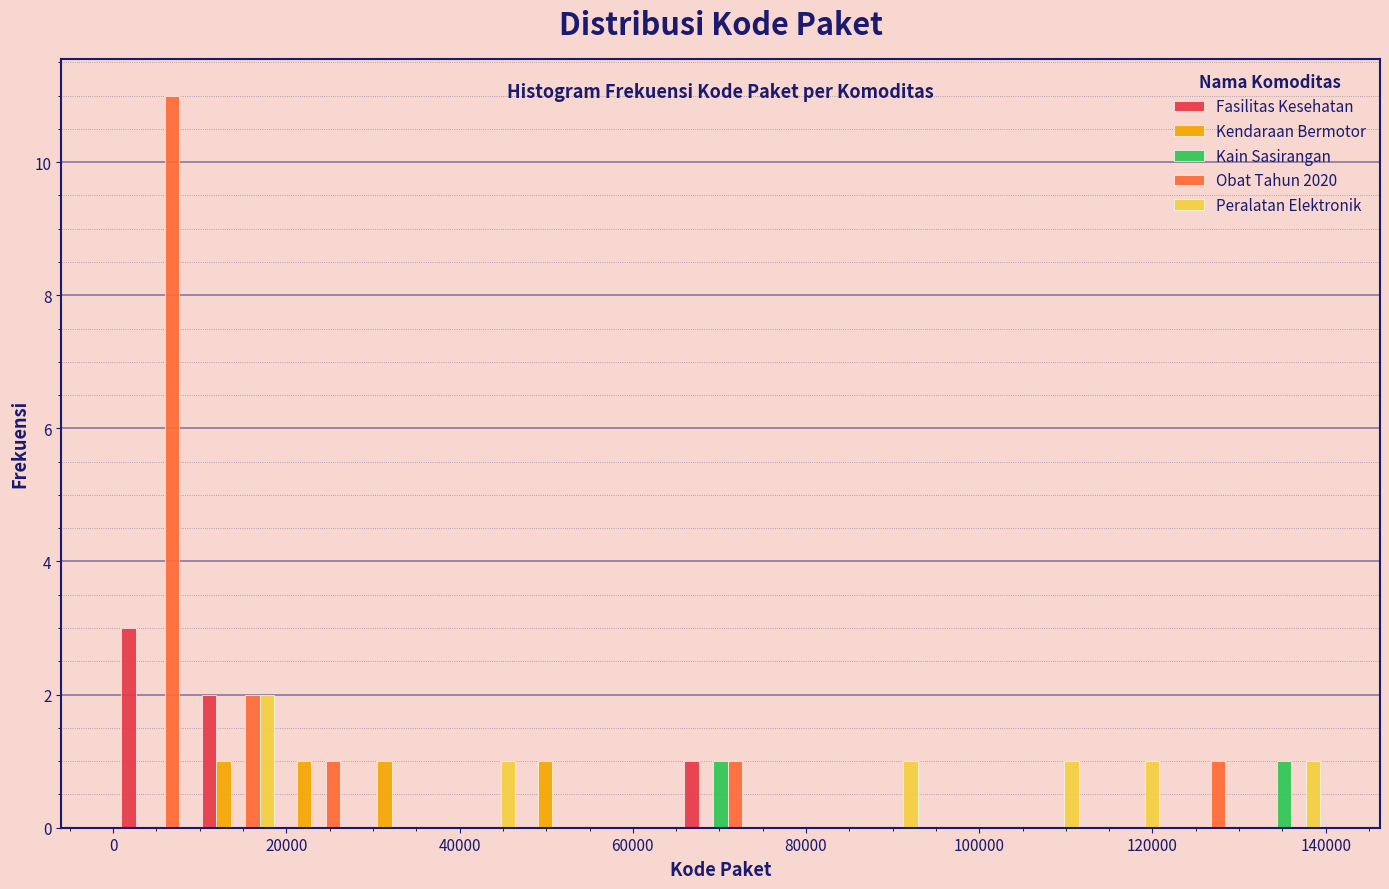

Reading left to right, transcribe this chart: for each range on the x-axis, give the height of each series' bar. Neither the bar edges nor the heights are printed on the chart, so give them approximately, as read against the axes.

0 to 10000: Fasilitas Kesehatan=3	Kendaraan Bermotor=0	Kain Sasirangan=0	Obat Tahun 2020=11	Peralatan Elektronik=0
10000 to 20000: Fasilitas Kesehatan=2	Kendaraan Bermotor=1	Kain Sasirangan=0	Obat Tahun 2020=2	Peralatan Elektronik=2
20000 to 28000: Fasilitas Kesehatan=0	Kendaraan Bermotor=1	Kain Sasirangan=0	Obat Tahun 2020=1	Peralatan Elektronik=0
28000 to 38000: Fasilitas Kesehatan=0	Kendaraan Bermotor=1	Kain Sasirangan=0	Obat Tahun 2020=0	Peralatan Elektronik=0
38000 to 46000: Fasilitas Kesehatan=0	Kendaraan Bermotor=0	Kain Sasirangan=0	Obat Tahun 2020=0	Peralatan Elektronik=1
46000 to 56000: Fasilitas Kesehatan=0	Kendaraan Bermotor=1	Kain Sasirangan=0	Obat Tahun 2020=0	Peralatan Elektronik=0
56000 to 66000: Fasilitas Kesehatan=0	Kendaraan Bermotor=0	Kain Sasirangan=0	Obat Tahun 2020=0	Peralatan Elektronik=0
66000 to 74000: Fasilitas Kesehatan=1	Kendaraan Bermotor=0	Kain Sasirangan=1	Obat Tahun 2020=1	Peralatan Elektronik=0
74000 to 84000: Fasilitas Kesehatan=0	Kendaraan Bermotor=0	Kain Sasirangan=0	Obat Tahun 2020=0	Peralatan Elektronik=0
84000 to 94000: Fasilitas Kesehatan=0	Kendaraan Bermotor=0	Kain Sasirangan=0	Obat Tahun 2020=0	Peralatan Elektronik=1
94000 to 102000: Fasilitas Kesehatan=0	Kendaraan Bermotor=0	Kain Sasirangan=0	Obat Tahun 2020=0	Peralatan Elektronik=0
102000 to 112000: Fasilitas Kesehatan=0	Kendaraan Bermotor=0	Kain Sasirangan=0	Obat Tahun 2020=0	Peralatan Elektronik=1
112000 to 122000: Fasilitas Kesehatan=0	Kendaraan Bermotor=0	Kain Sasirangan=0	Obat Tahun 2020=0	Peralatan Elektronik=1
122000 to 130000: Fasilitas Kesehatan=0	Kendaraan Bermotor=0	Kain Sasirangan=0	Obat Tahun 2020=1	Peralatan Elektronik=0
130000 to 140000: Fasilitas Kesehatan=0	Kendaraan Bermotor=0	Kain Sasirangan=1	Obat Tahun 2020=0	Peralatan Elektronik=1